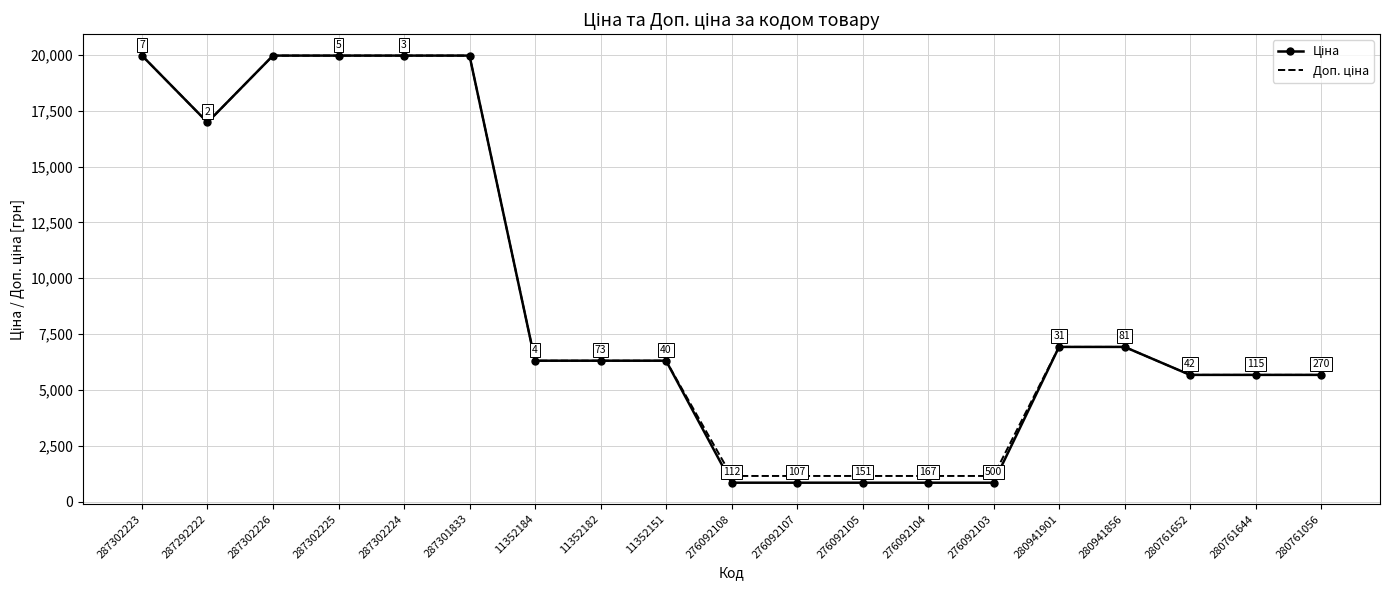

What is the total value across all series at 287301833?

39928.3